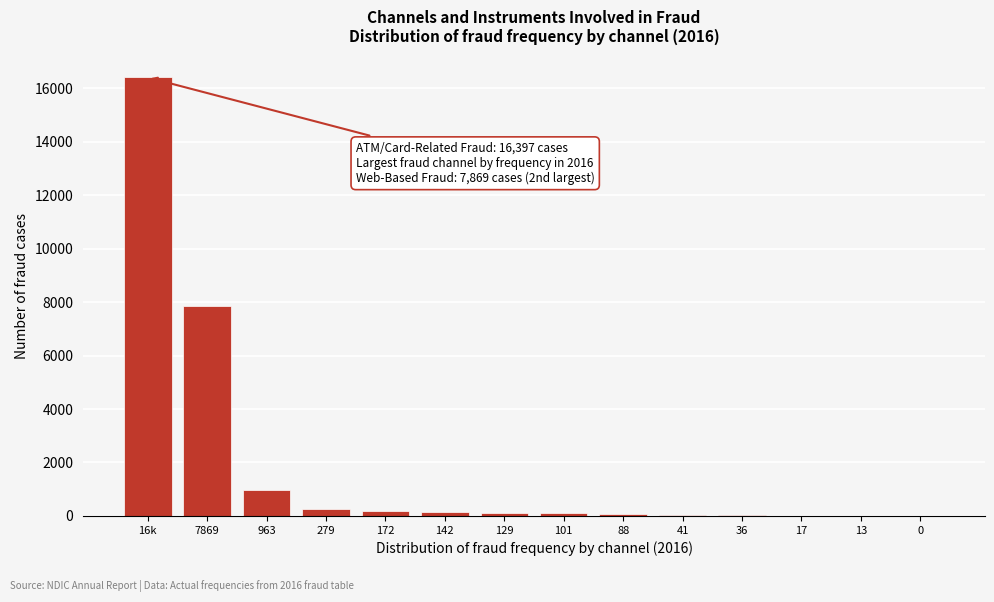

At which category does the chart reach its peak across all series?

16k